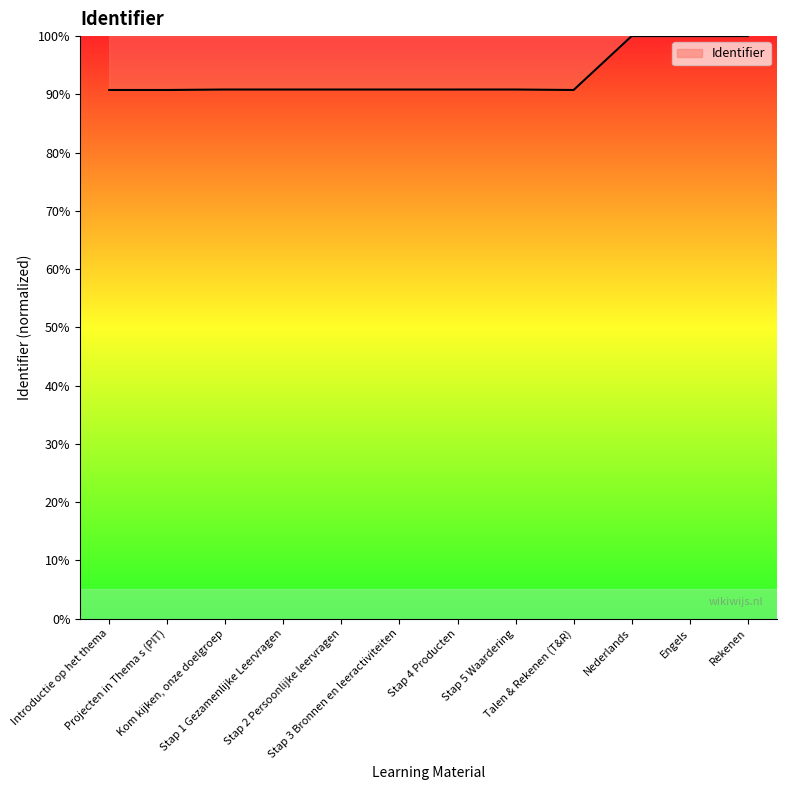

What is the minimum value shown in the chart?

90.7